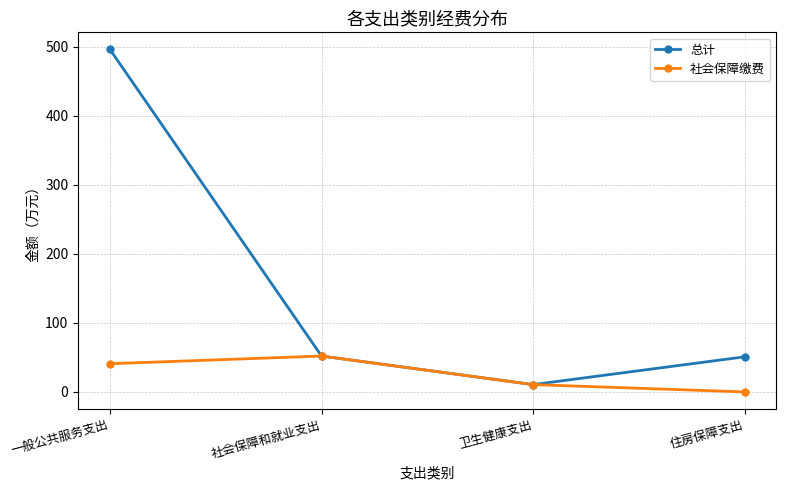

Which series has the largest range (max minus min)?

总计